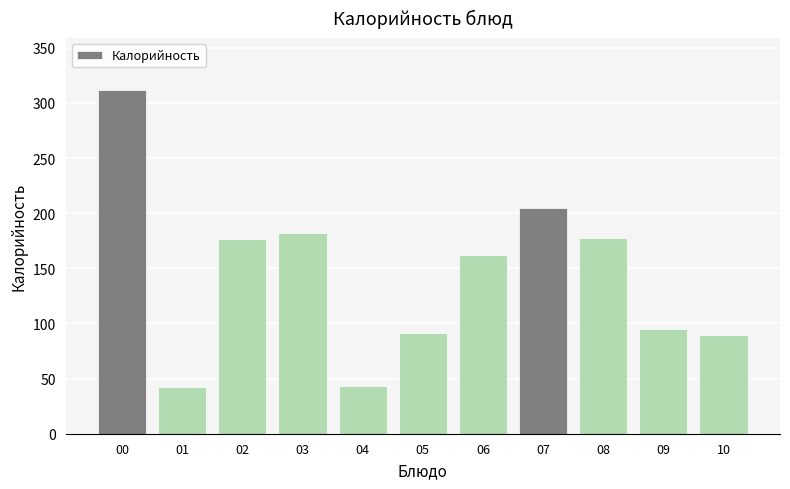

What is the value of the 8th bar from the left?

204.3